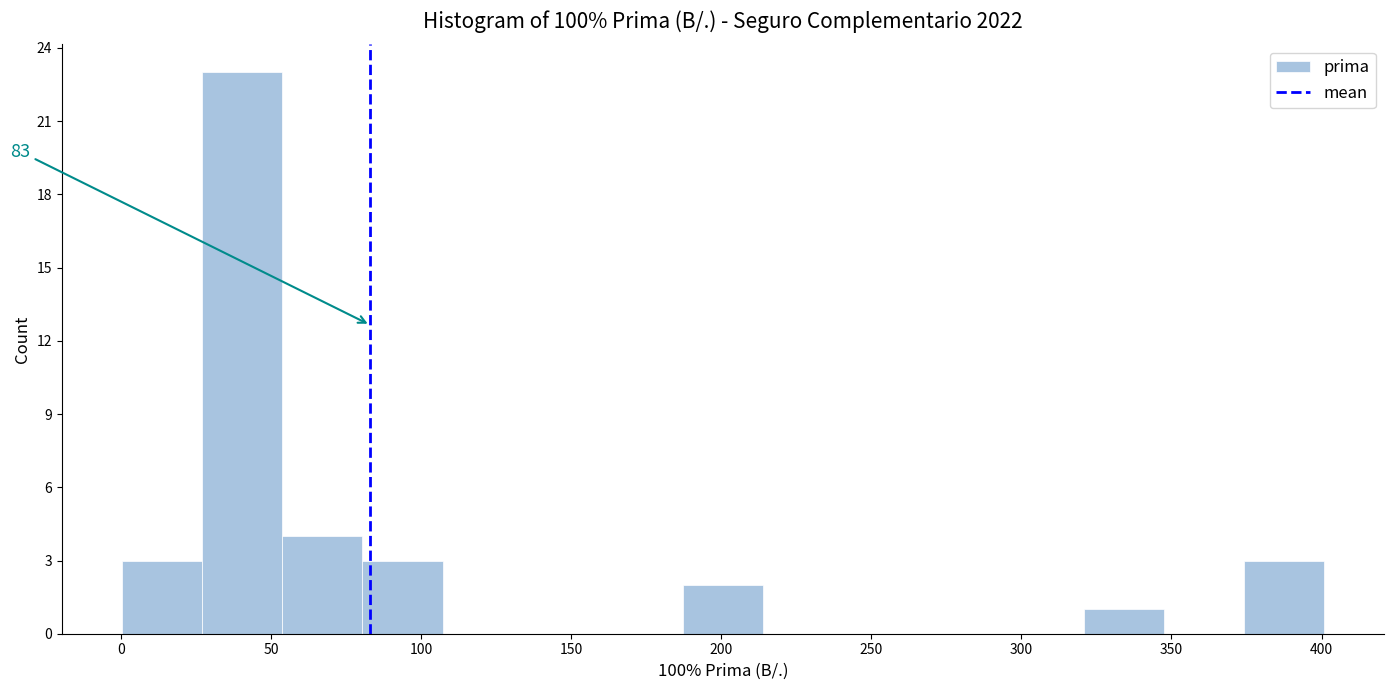

Which range on the x-axis has the tallest bar?

25 to 55